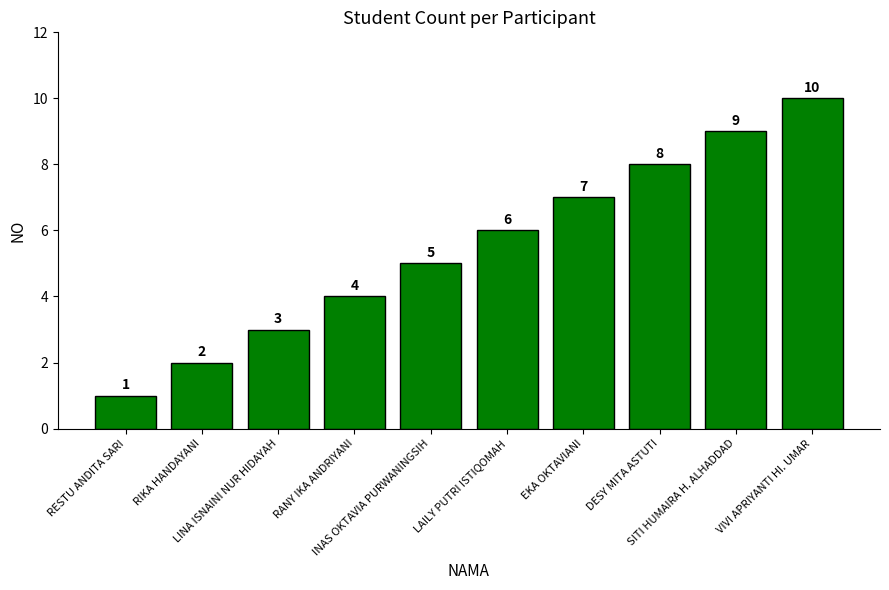

Approximately how many times larger is the value at LINA ISNAINI NUR HIDAYAH compared to DESY MITA ASTUTI?

0.4